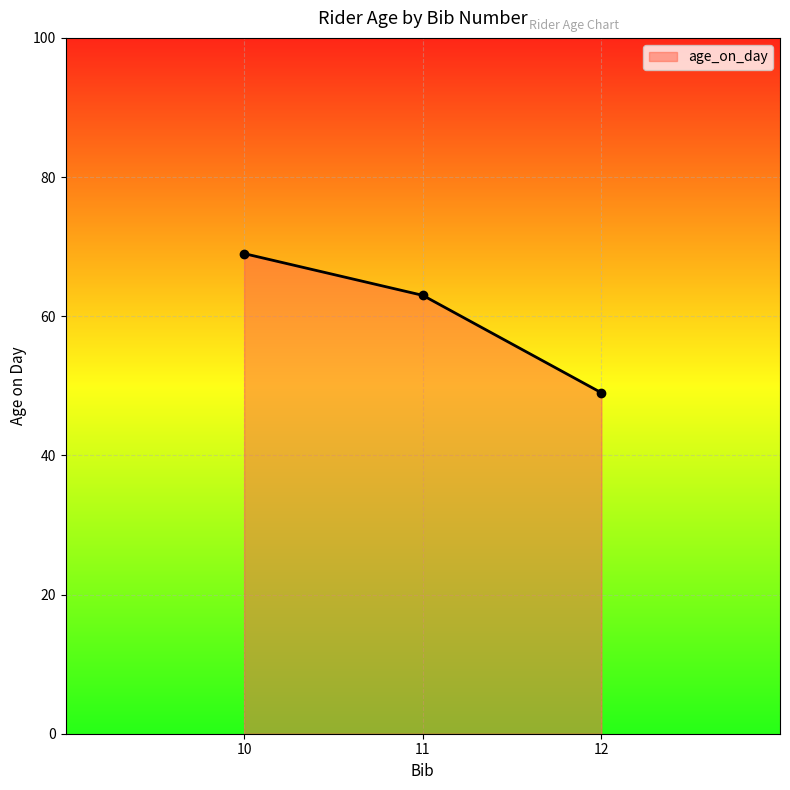

What is the average value?

60